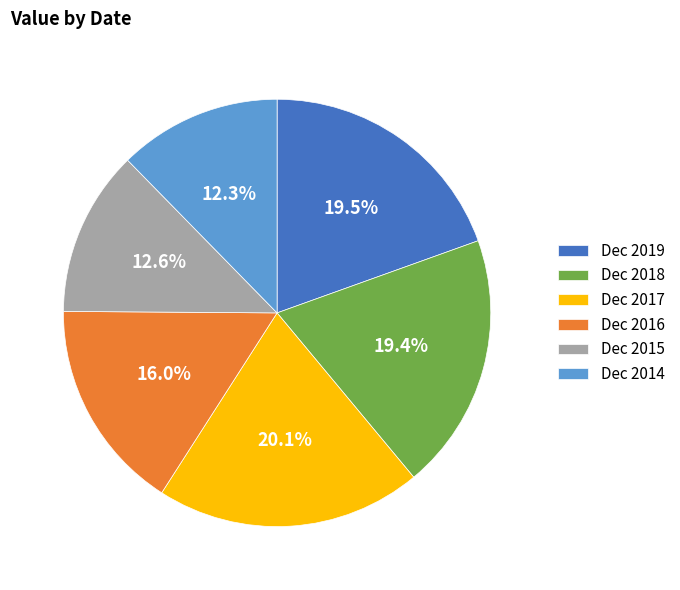

What is the largest slice in the pie chart?

Dec 2017